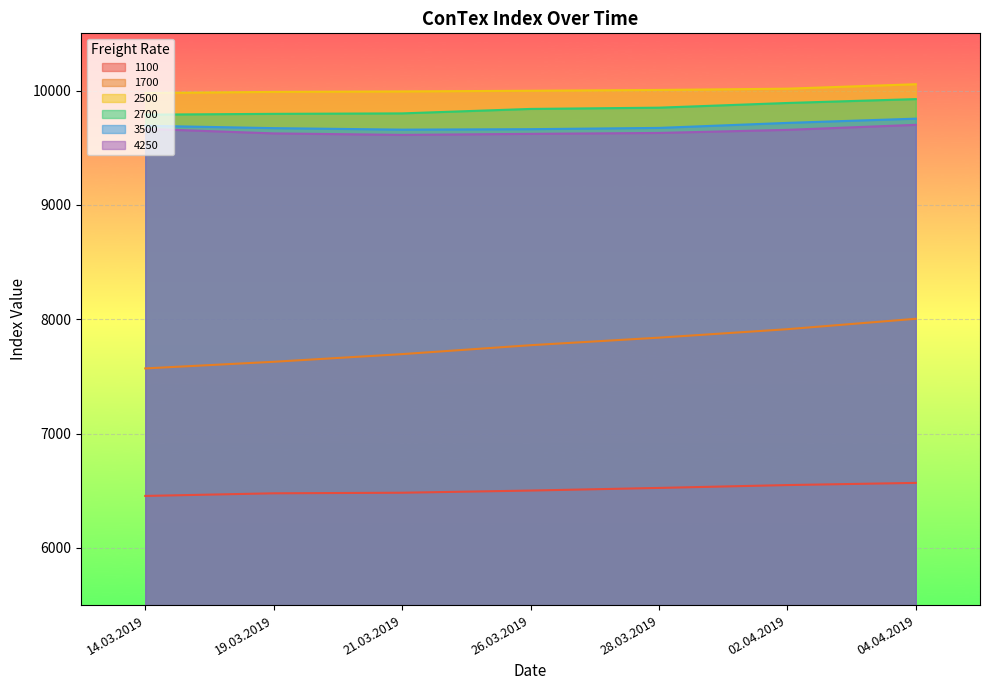

At how many categories does at least one series exceed 7368?

7